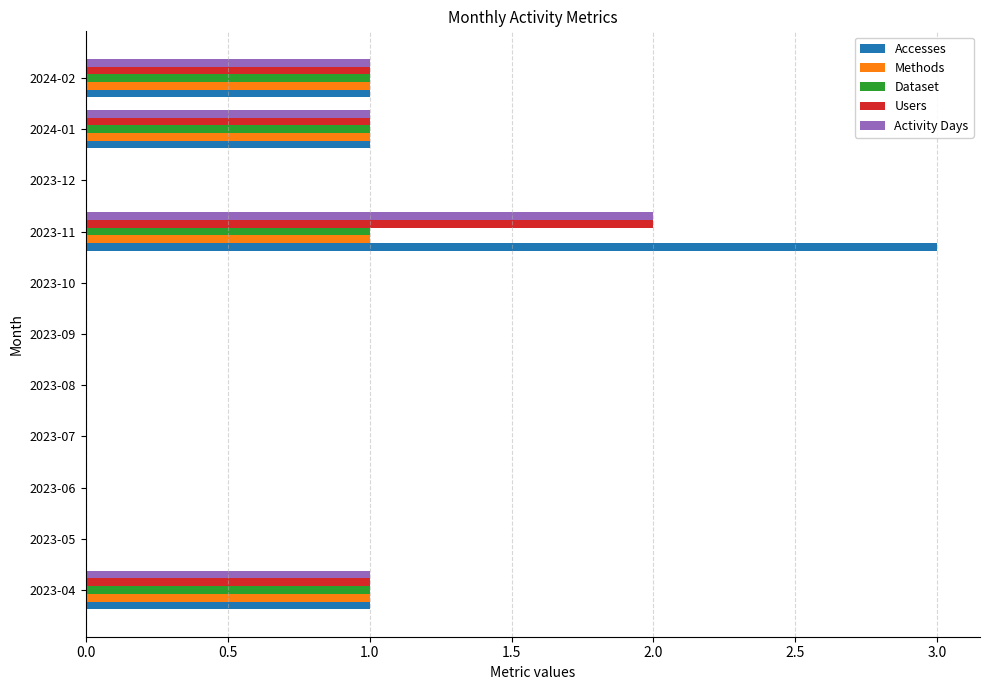

Which category has the highest value in the Users series?

2023-11